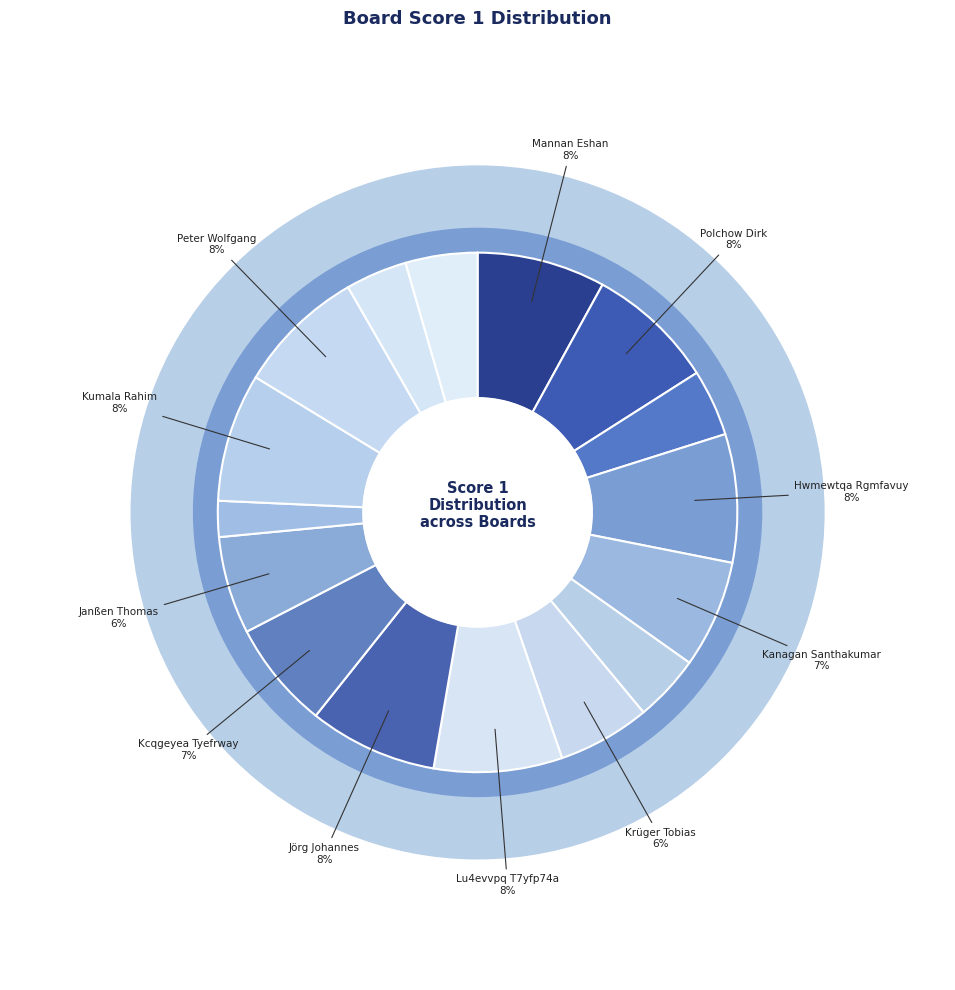

What portion of the pie excludes Kcqgeyea Tyefrway?

93.3%